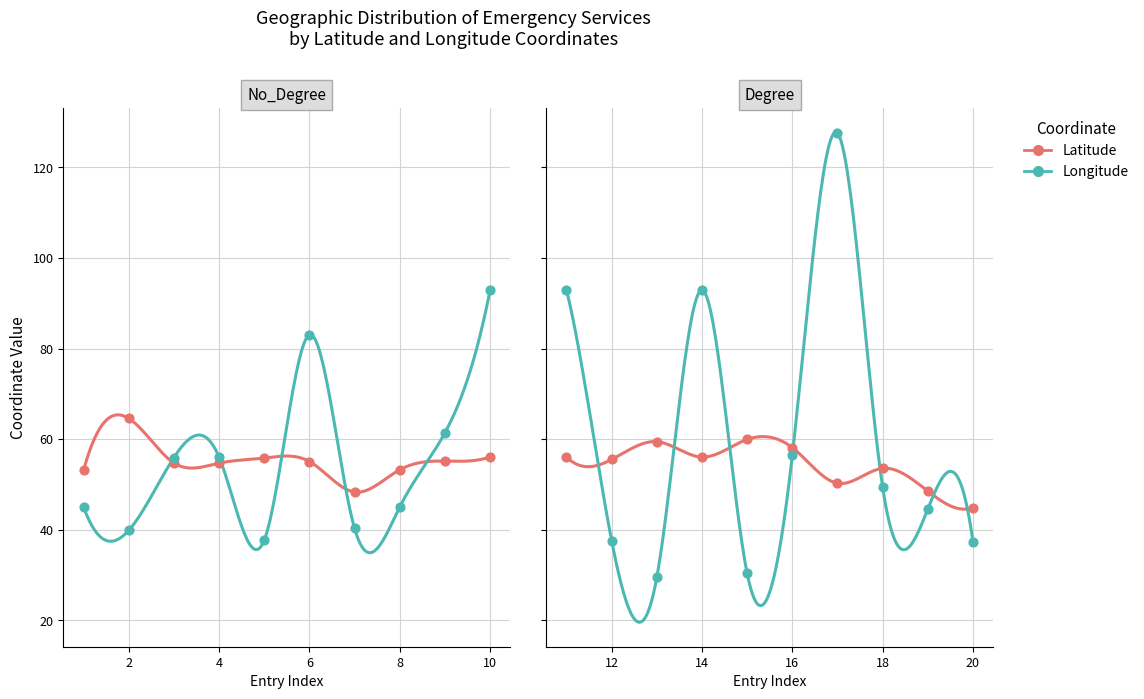

Which series has the largest total across all categories?

Longitude